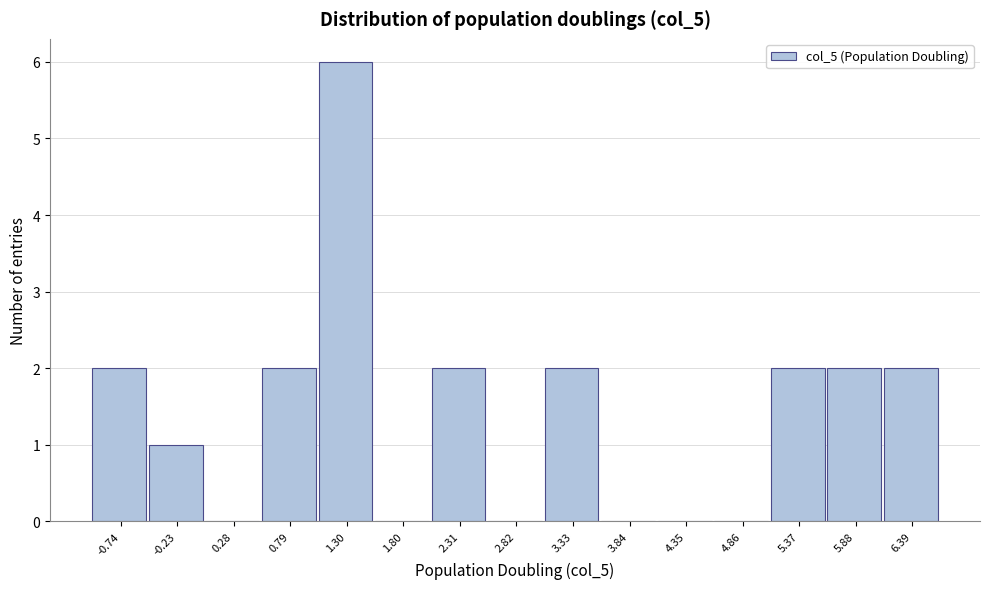

Reading right to left, transcribe all the data shown in this chart.

6.39=2	5.88=2	5.37=2	4.86=0	4.35=0	3.84=0	3.33=2	2.82=0	2.31=2	1.80=0	1.30=6	0.79=2	0.28=0	-0.23=1	-0.74=2